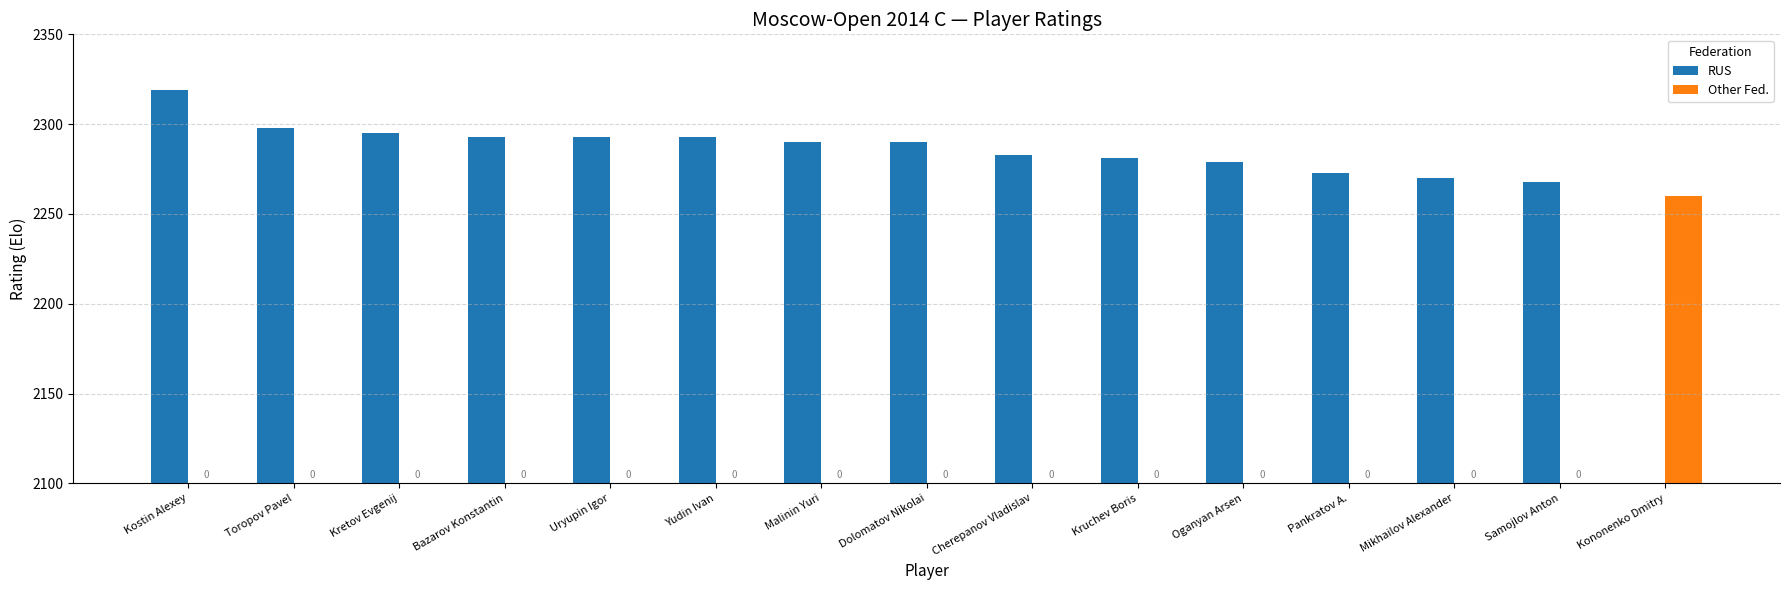

Between Kruchev Boris and Kostin Alexey, which is larger?

Kostin Alexey